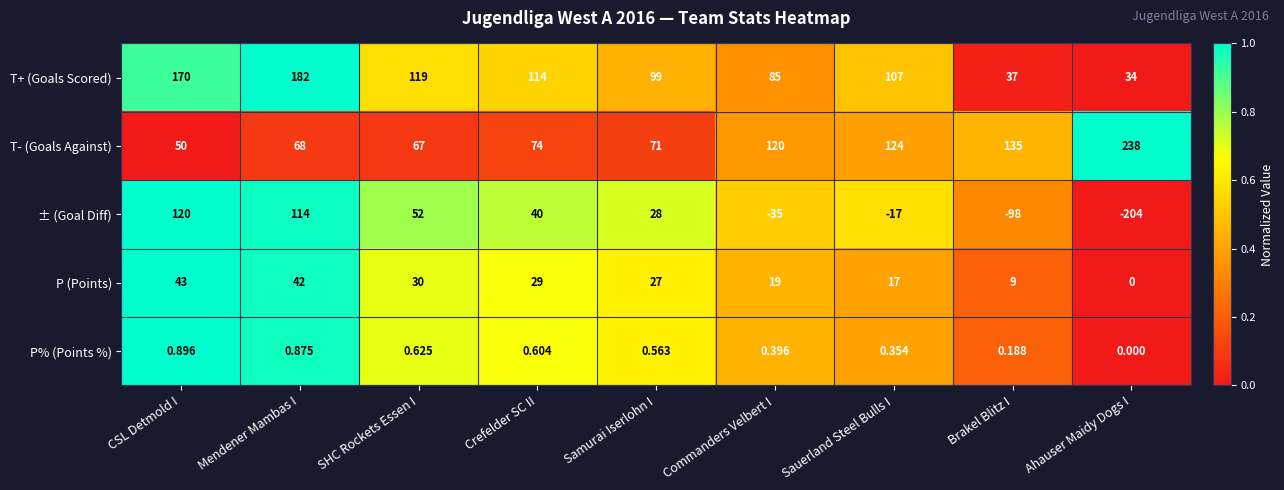

What is the spread (max minus min) of values at Sauerland Steel Bulls I?

141.0